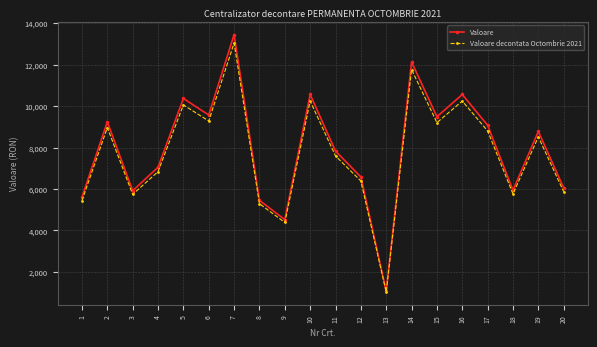

Rank the series by their maximum value, from highest to lowest.

Valoare, Valoare decontata Octombrie 2021